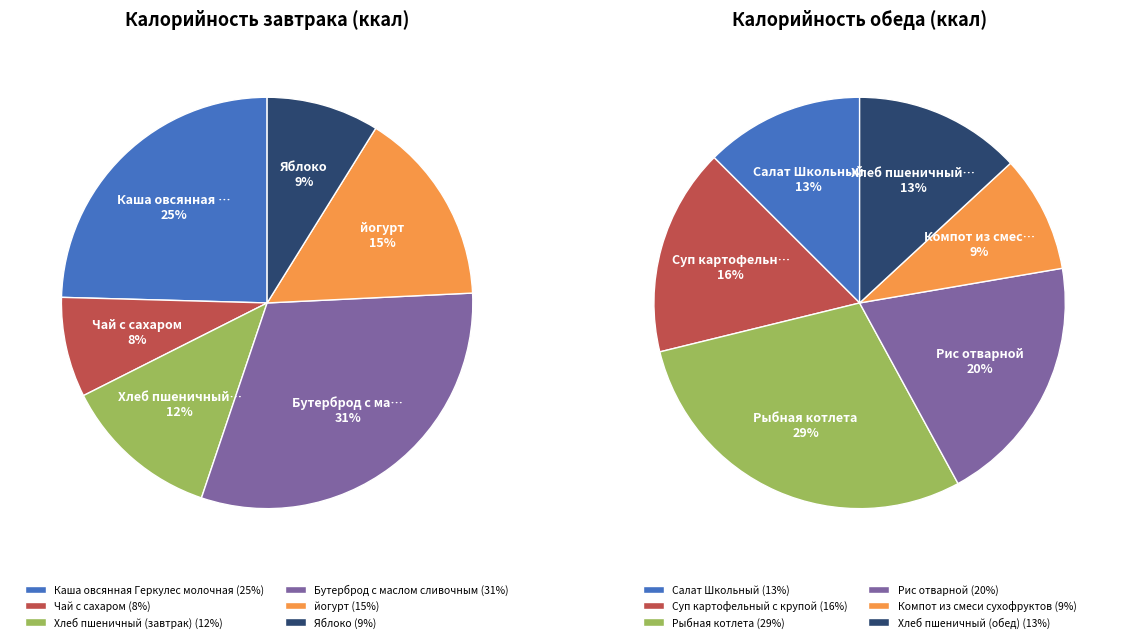

What percentage is the 2 slice, to the nearest percent?

29%